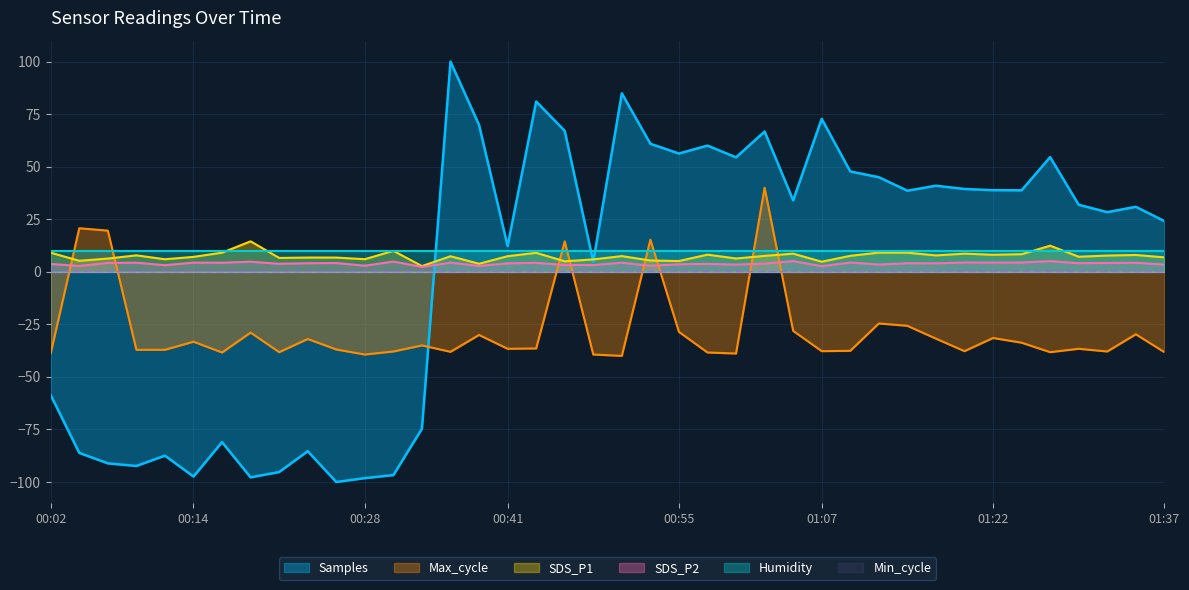

What is the label of the 8th point from the right?

01:19